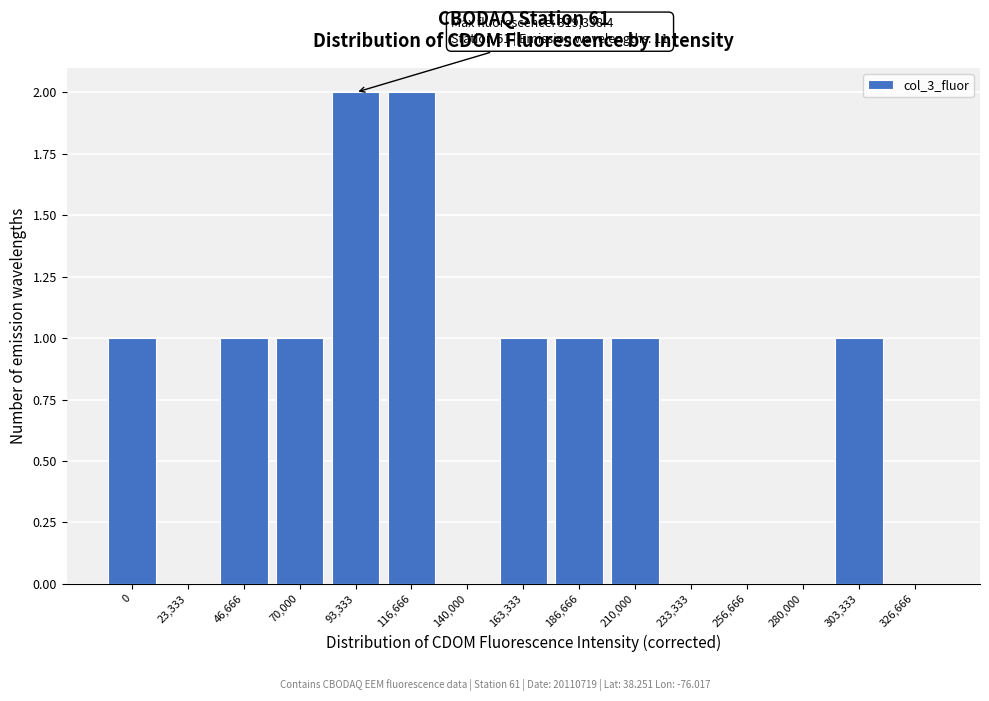

Reading left to right, list all the values displayed in this chart.

0=1	23,333=0	46,666=1	70,000=1	93,333=2	116,666=2	140,000=0	163,333=1	186,666=1	210,000=1	233,333=0	256,666=0	280,000=0	303,333=1	326,666=0